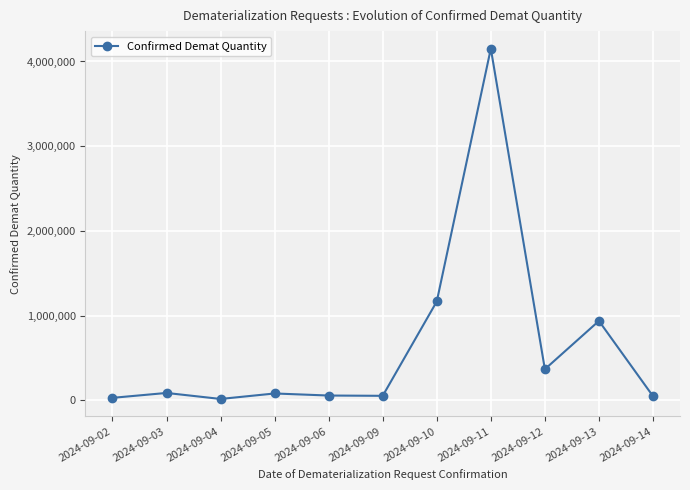

How many data points are less than 81631?

5